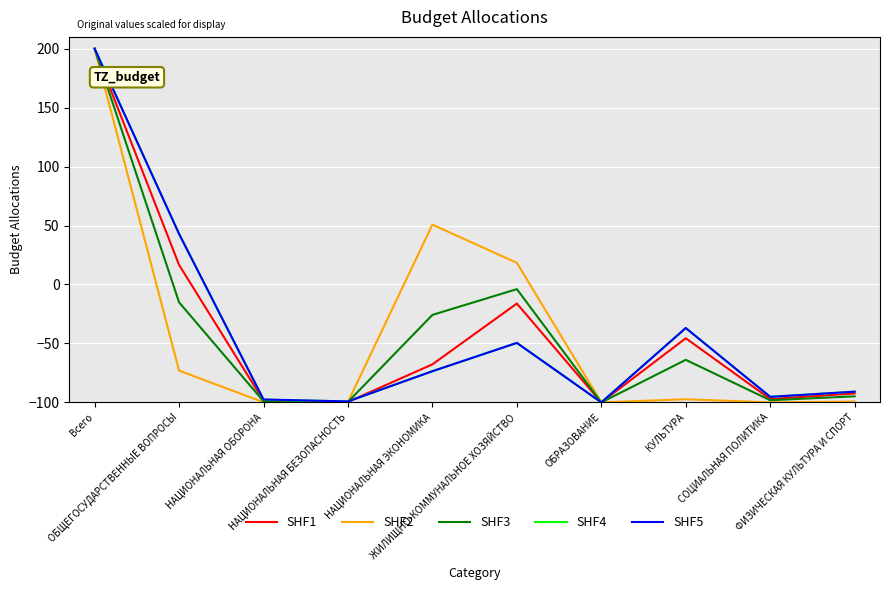

Is this an area chart (filled region under the line)?

No